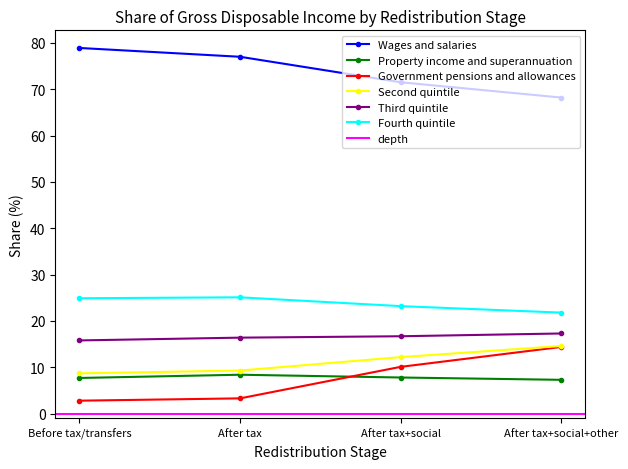

List the labels in order of Wages and salaries value, smallest first.

After tax+social+other, After tax+social, After tax, Before tax/transfers